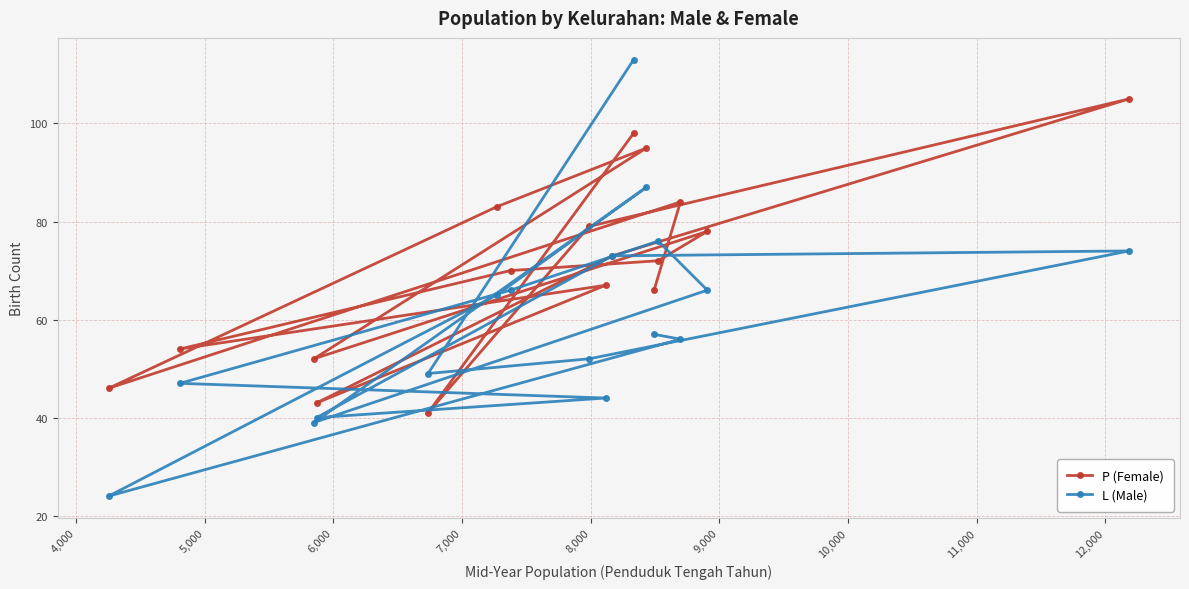

At how many categories does at least one series exceed 36?

17